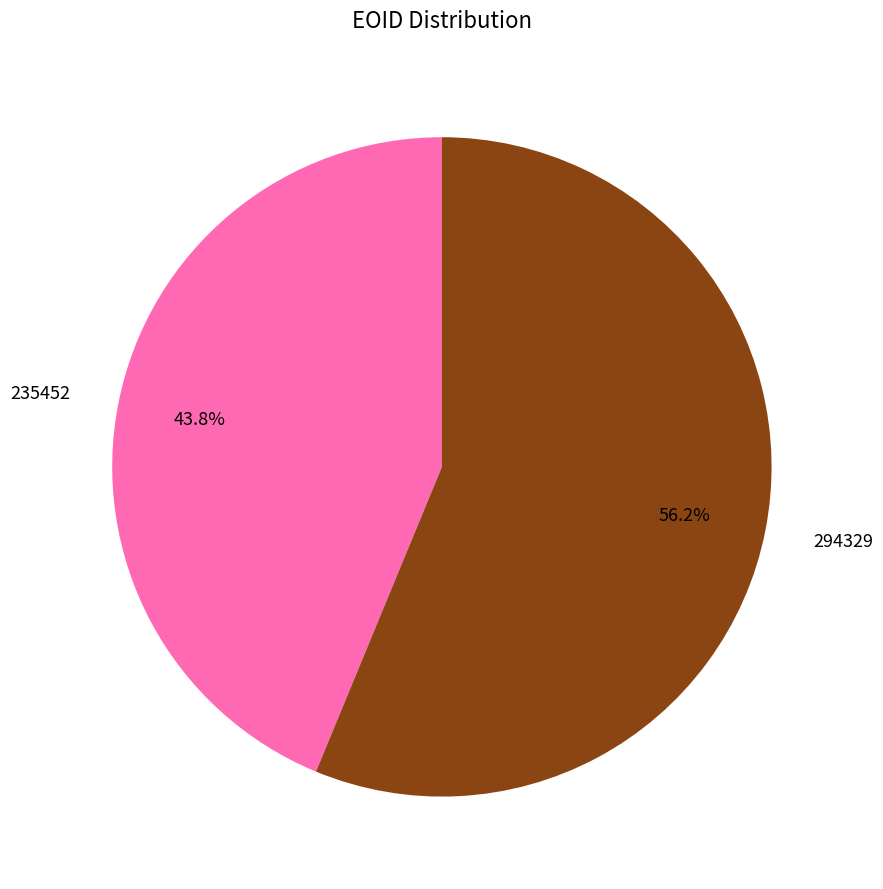

True or false: 235452 accounts for 44% of the total.

True